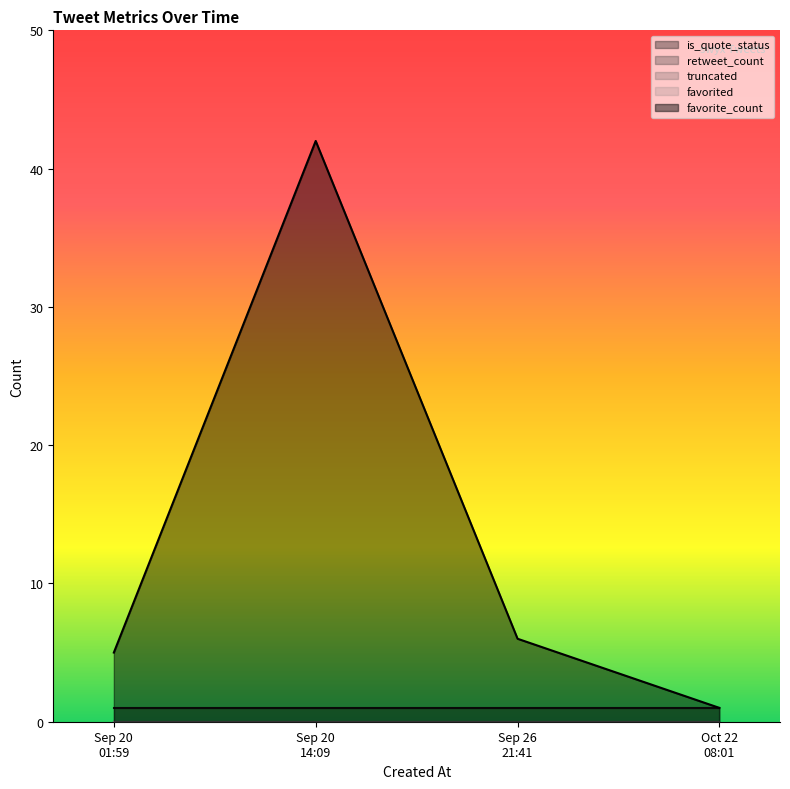

Is it true that favorite_count equals 1 at 2021-10-22T08:01:24?

True